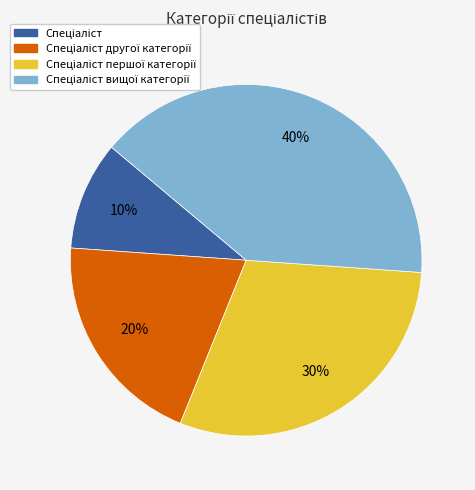

Does any single category account for the majority?

No